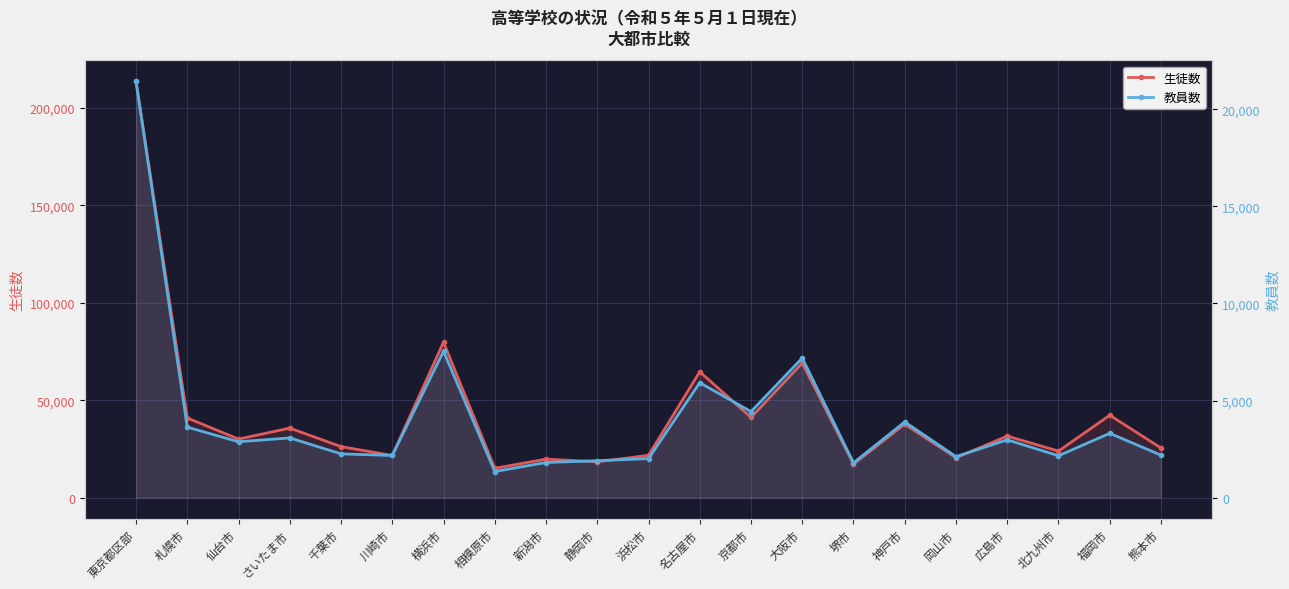

Is it true that 生徒数 equals 21692 at 川崎市?

True